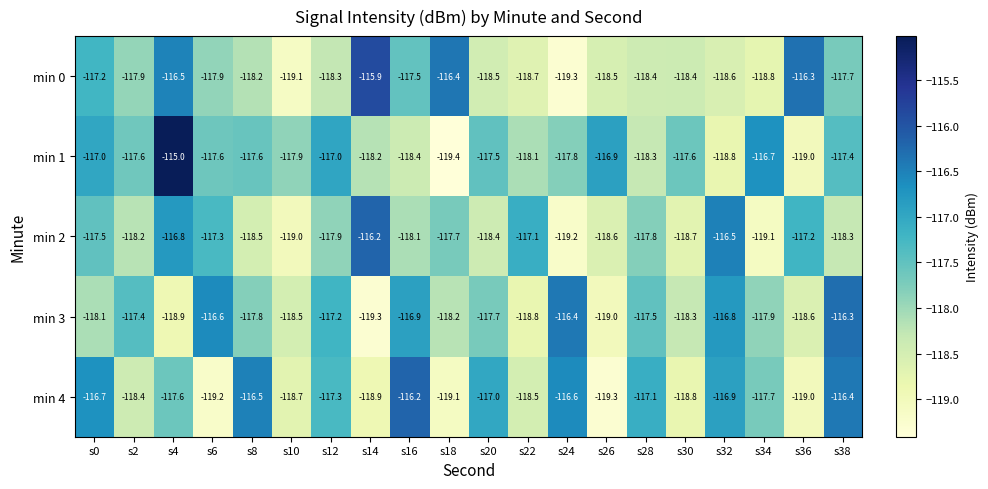

The min 1 series shows -117.0 at s12. True or false?

True